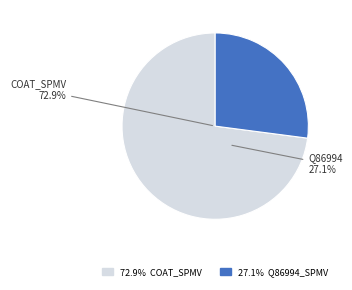

Is it true that sp|Q86993|COAT_SPMV Coat protein is 59% of the pie?

False